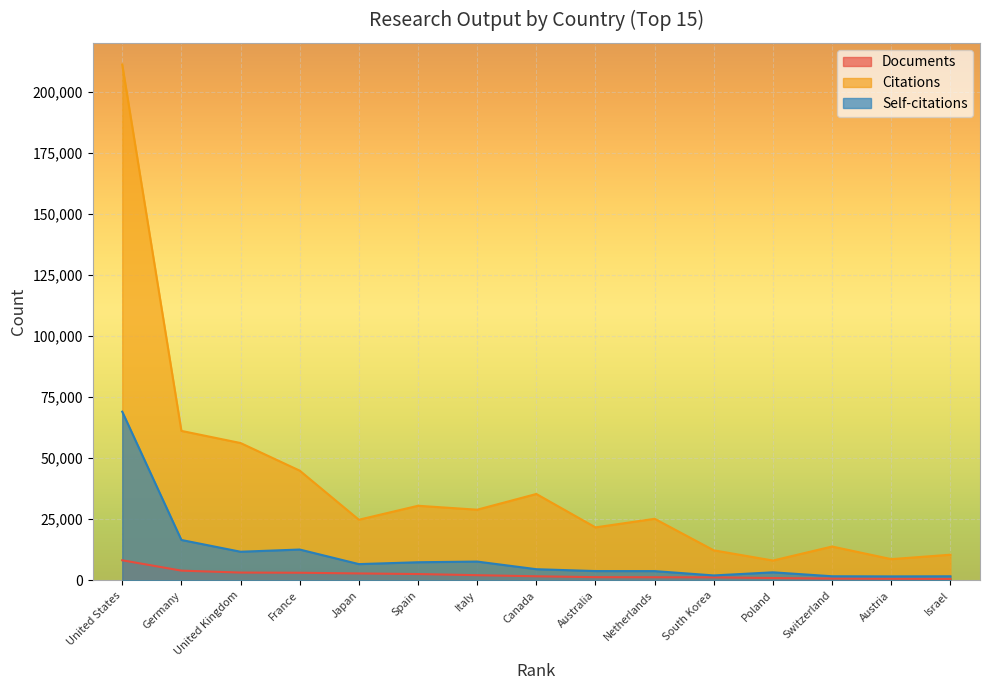

Which series has the largest total across all categories?

Citations